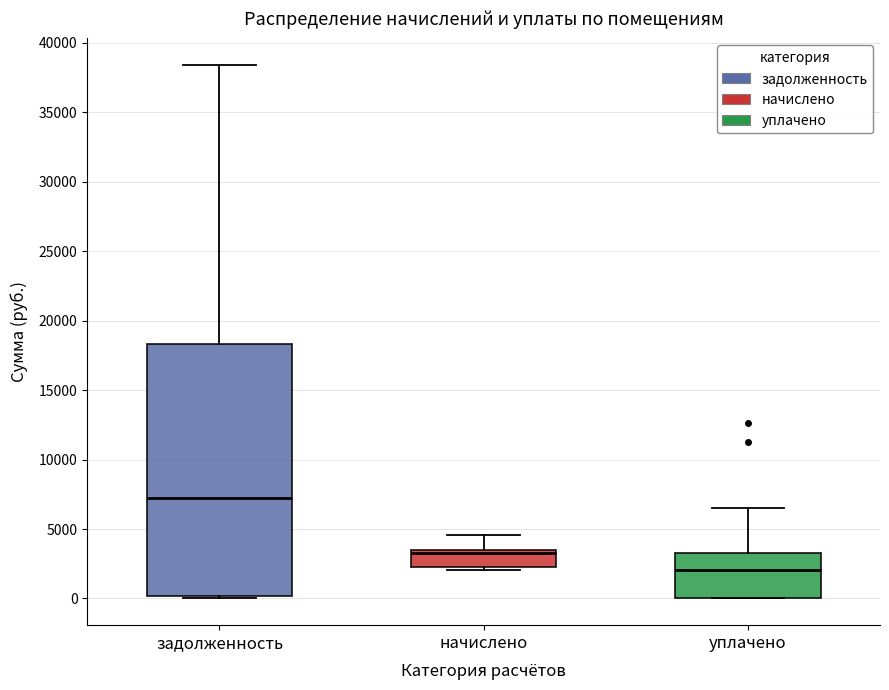

Which box is the tallest, from its lower edge to its upper edge?

задолженность